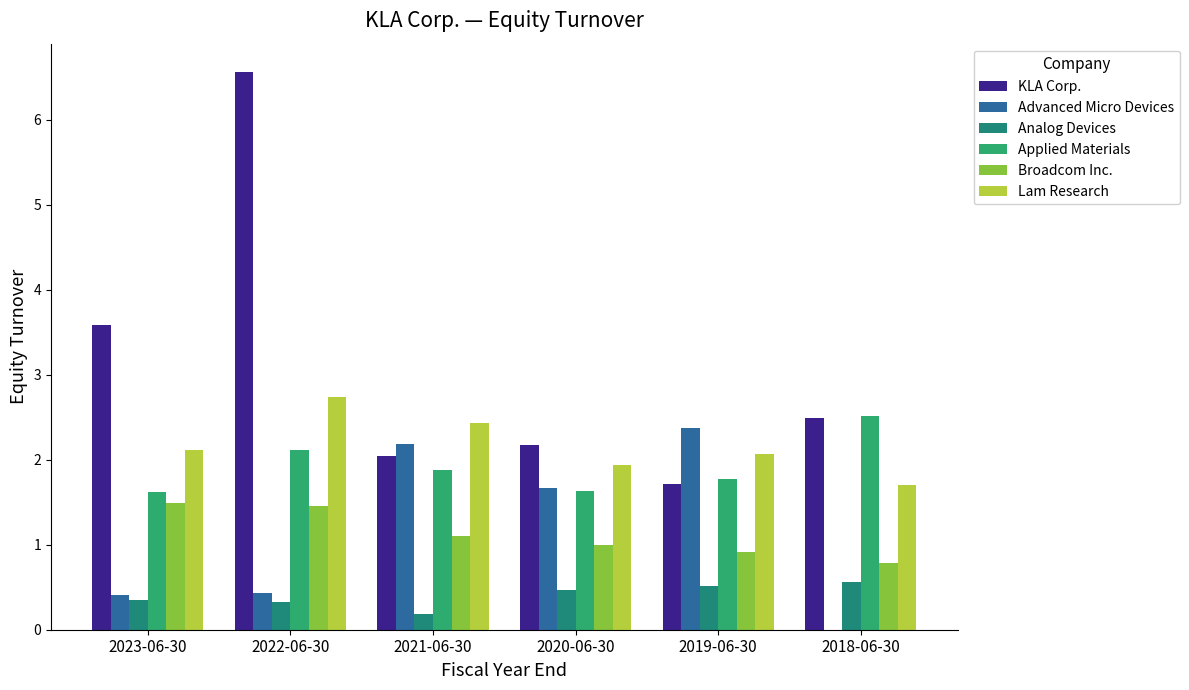

How many positive values does the Advanced Micro Devices series have?

5